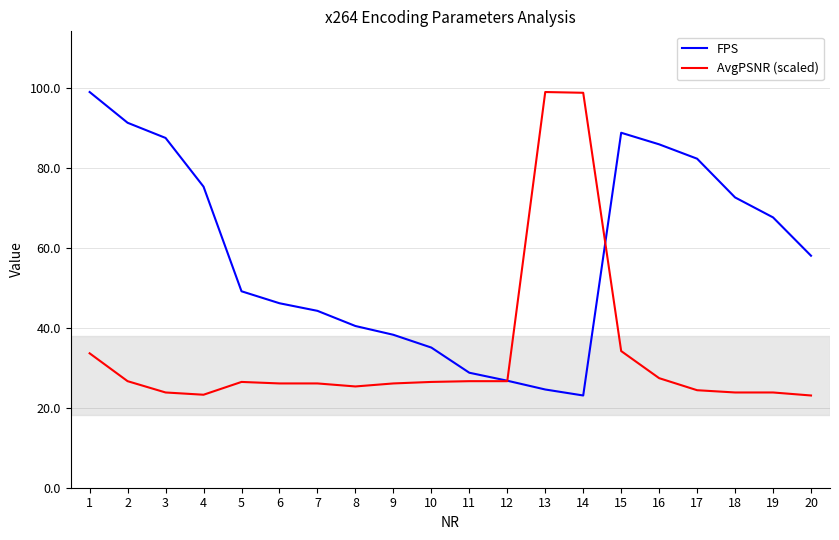

Which series has the largest total across all categories?

FPS